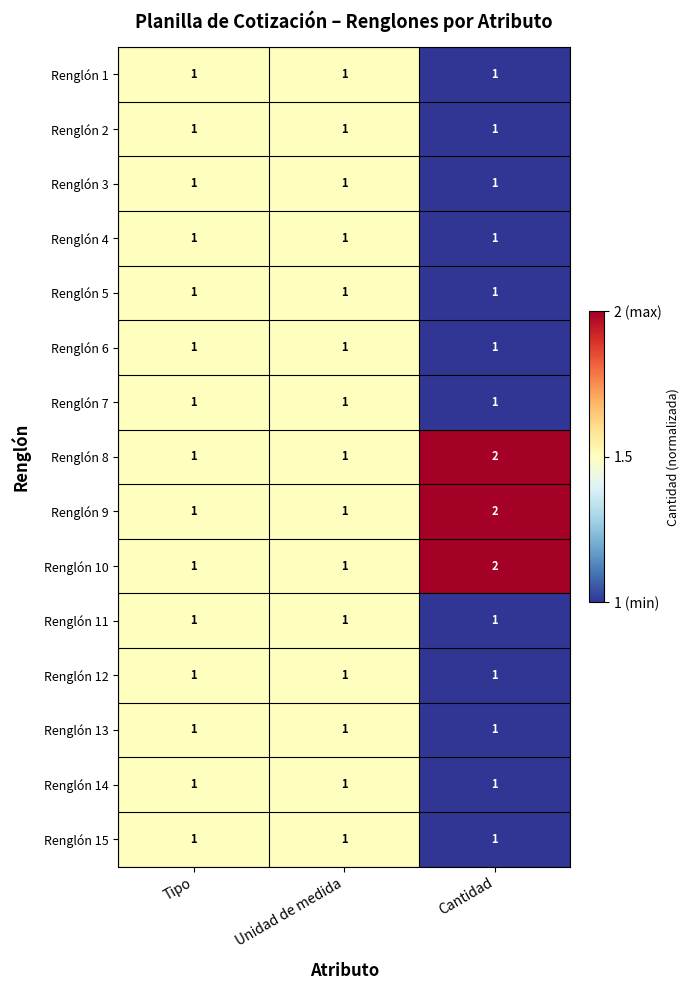

How many Renglón 9 values are between 1 and 2?

3